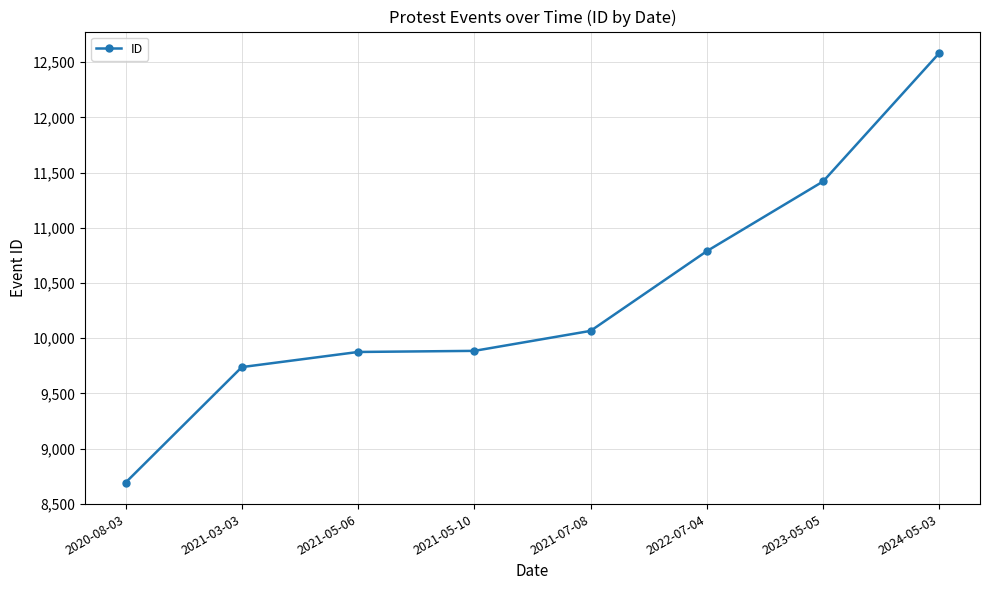

Is it true that the value at 2020-08-03 is 8693?

True